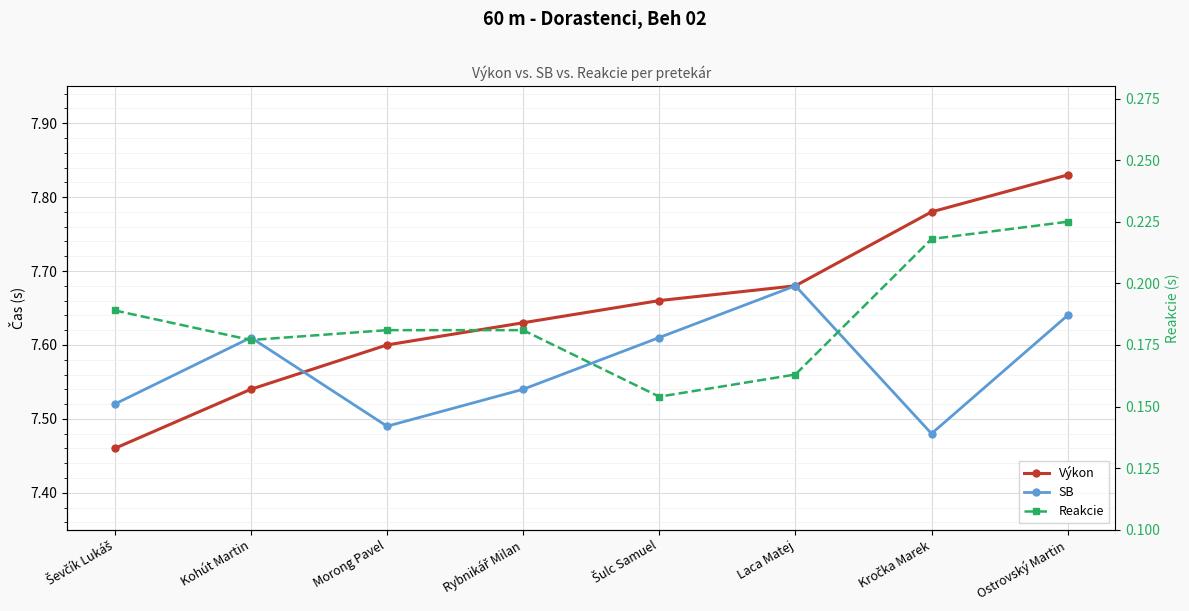

True or false: SB and Výkon cross at least once.

True